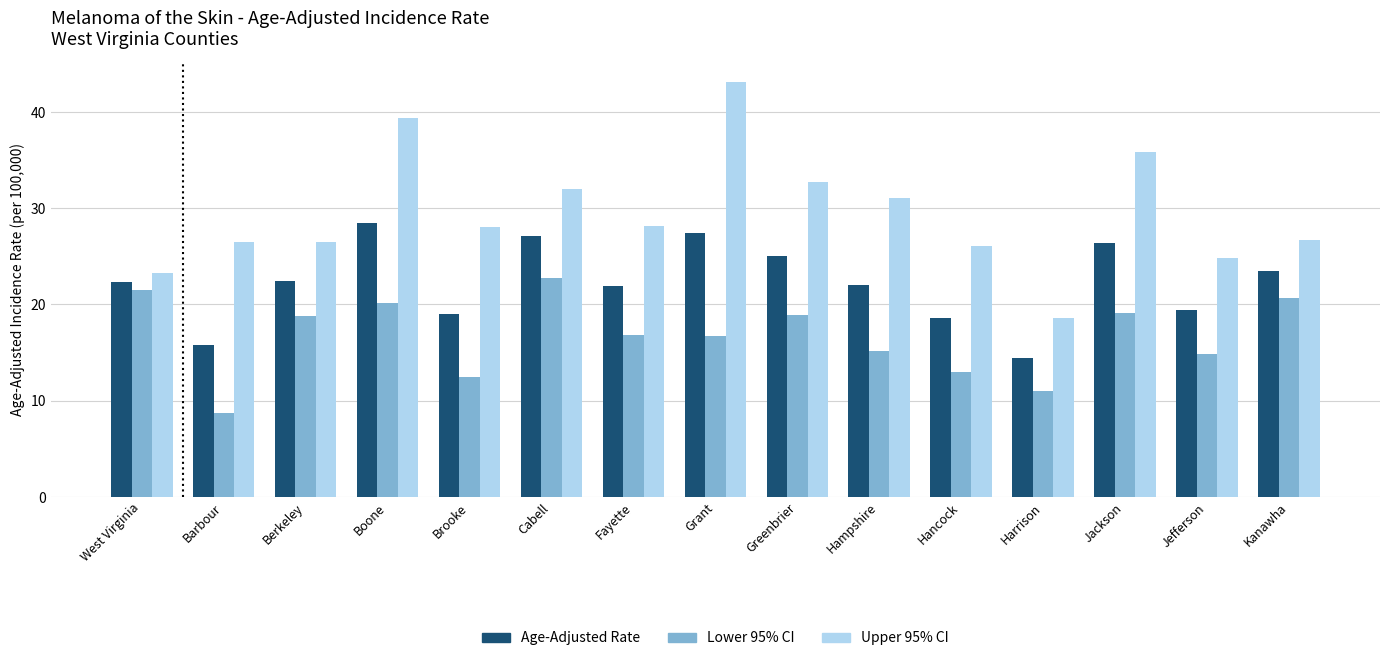

What is the label of the 2nd bar from the right?

Jefferson